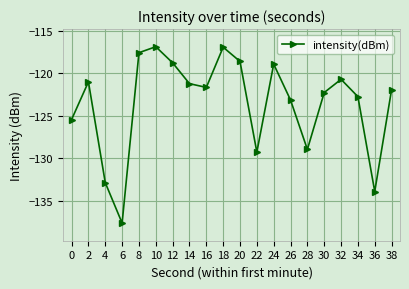

What is the change in value from 28 to 32?

+8.3